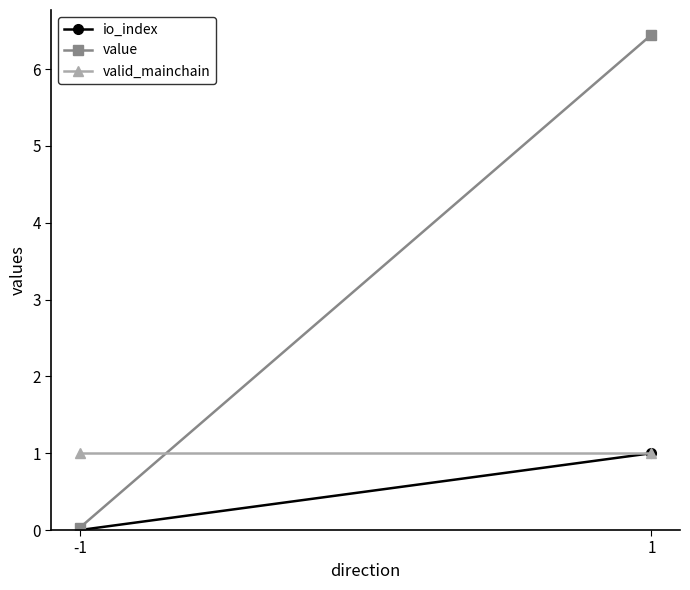

What is the greatest value displayed?

6.4